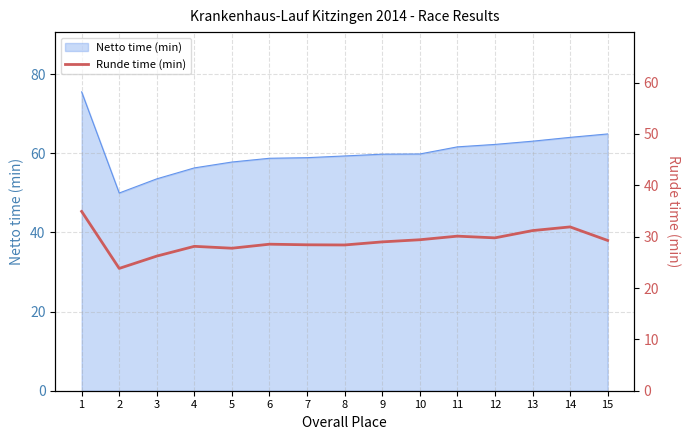

The value of Netto time (min) at 13 is 13.9. True or false?

False